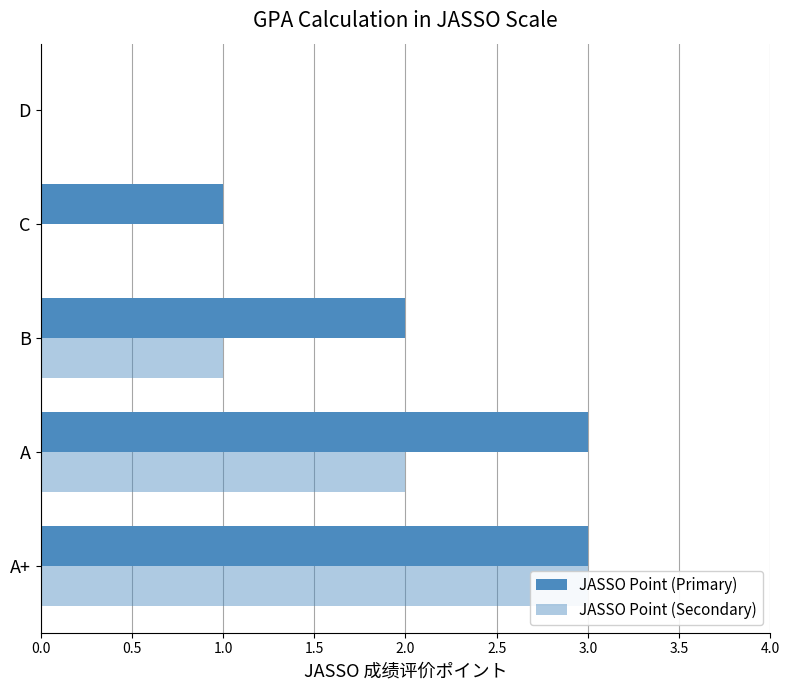

Reading left to right, what are all the values shown in this chart?

JASSO Point (Primary): 3	3	2	1	0
JASSO Point (Secondary): 3	2	1	0	0